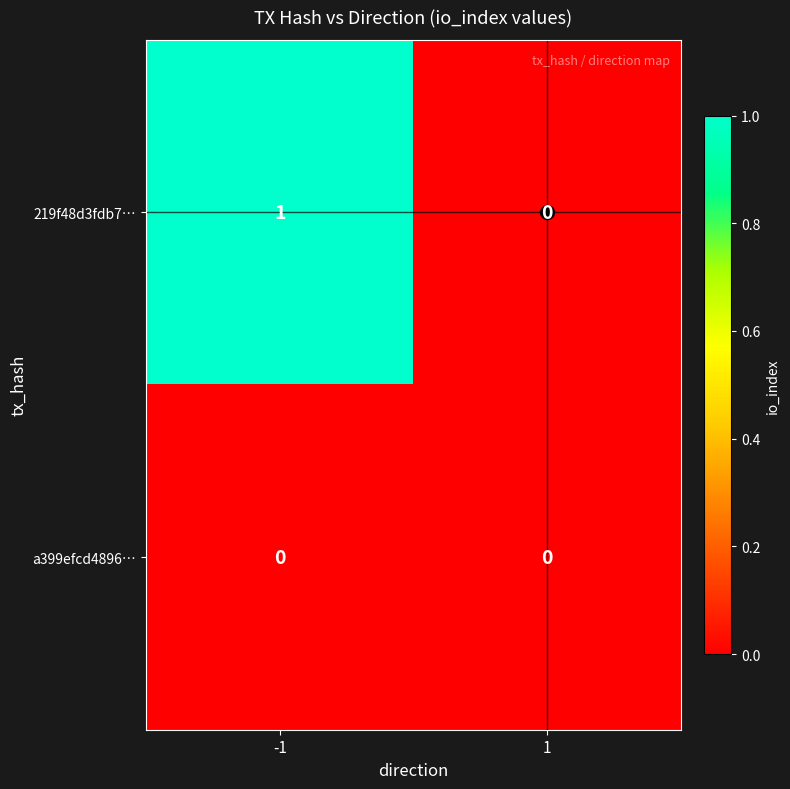

The value of a399efcd4896… at 1 is 0. True or false?

True